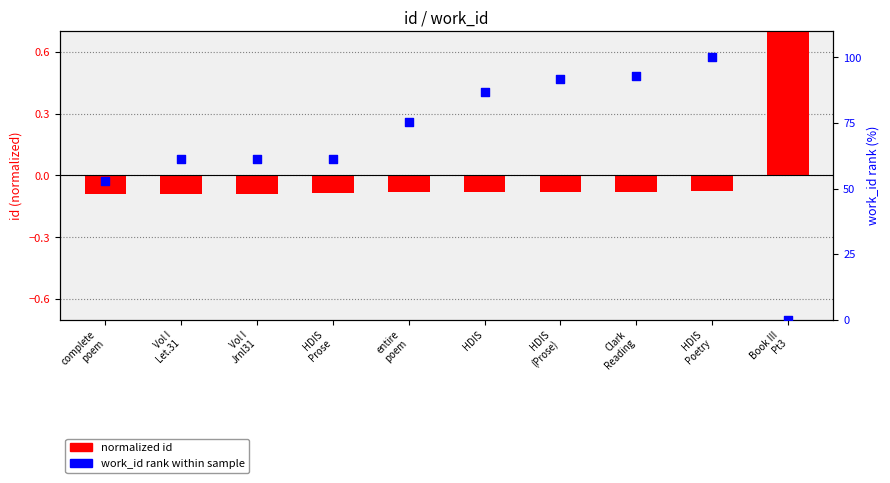

What are all the series names shown in the legend?

normalized id, work_id rank within sample